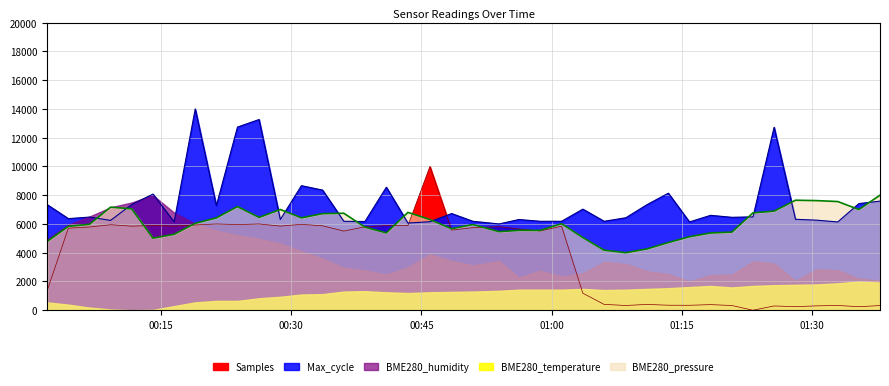

How many lines are shown in the chart?

3